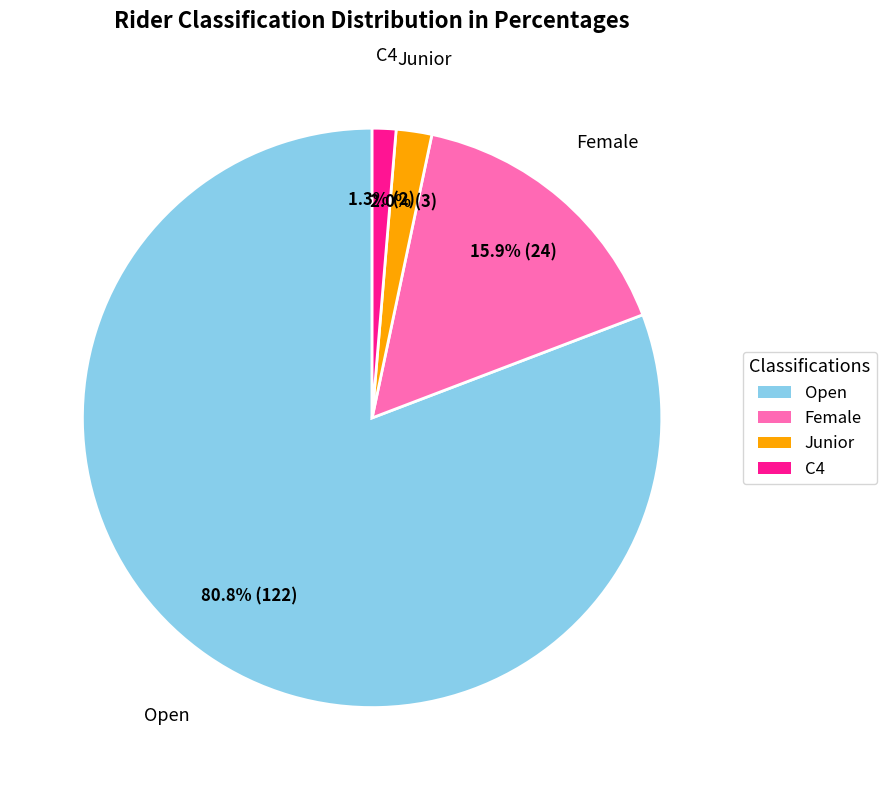

Is there any slice that represents more than half of the pie?

Yes